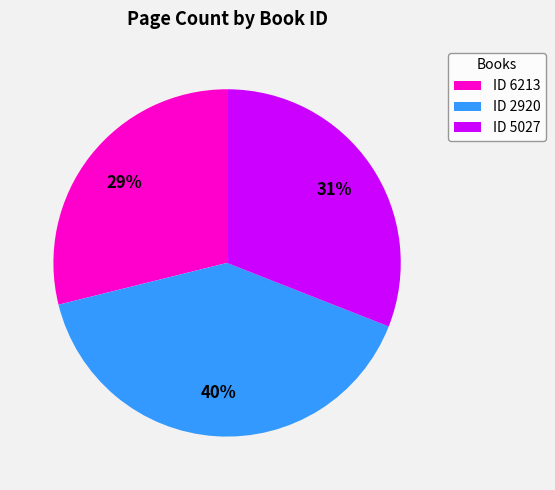

Between ID 2920 and ID 5027, which is larger?

ID 2920